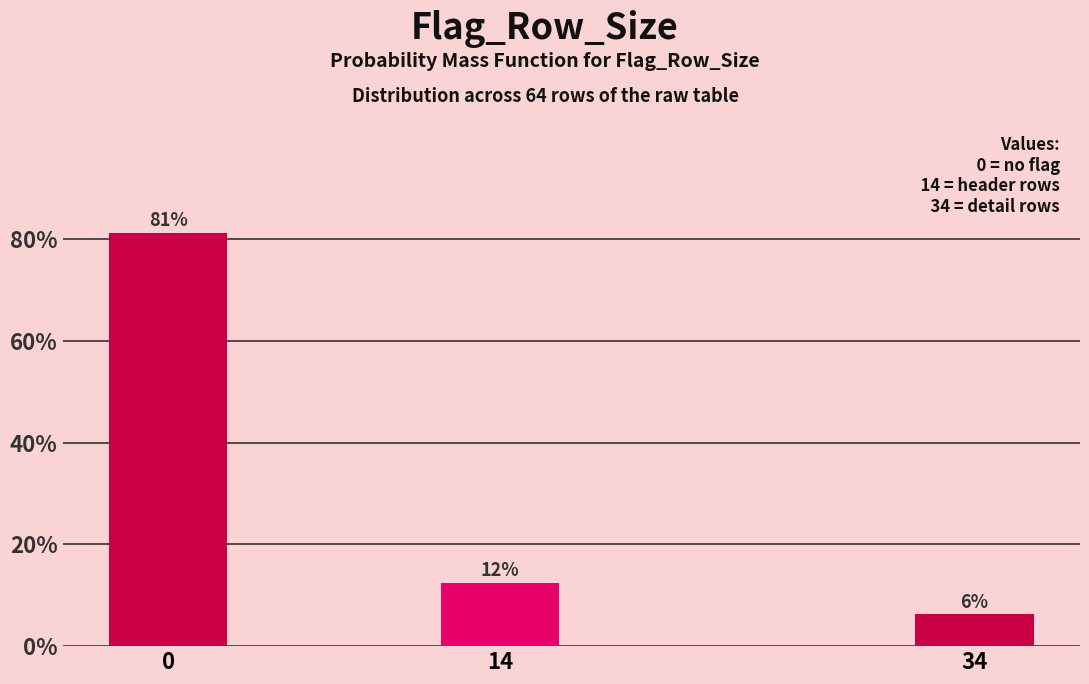

Are the bars horizontal?

No